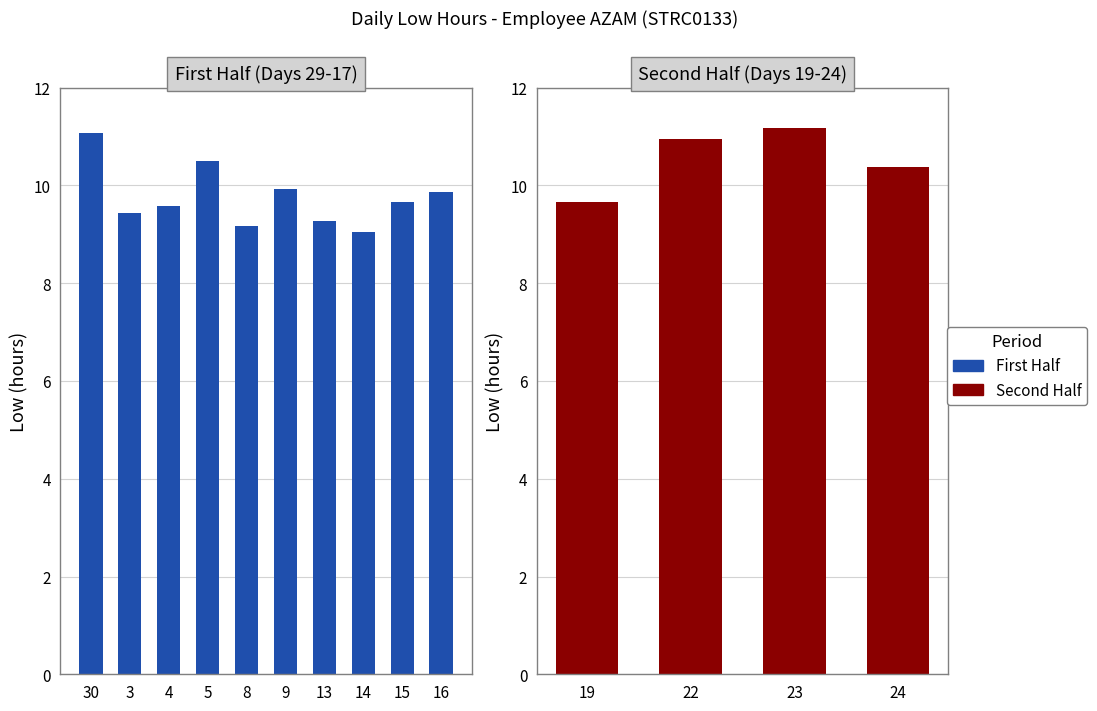

What is the change in value from 30 to 8?

-1.9